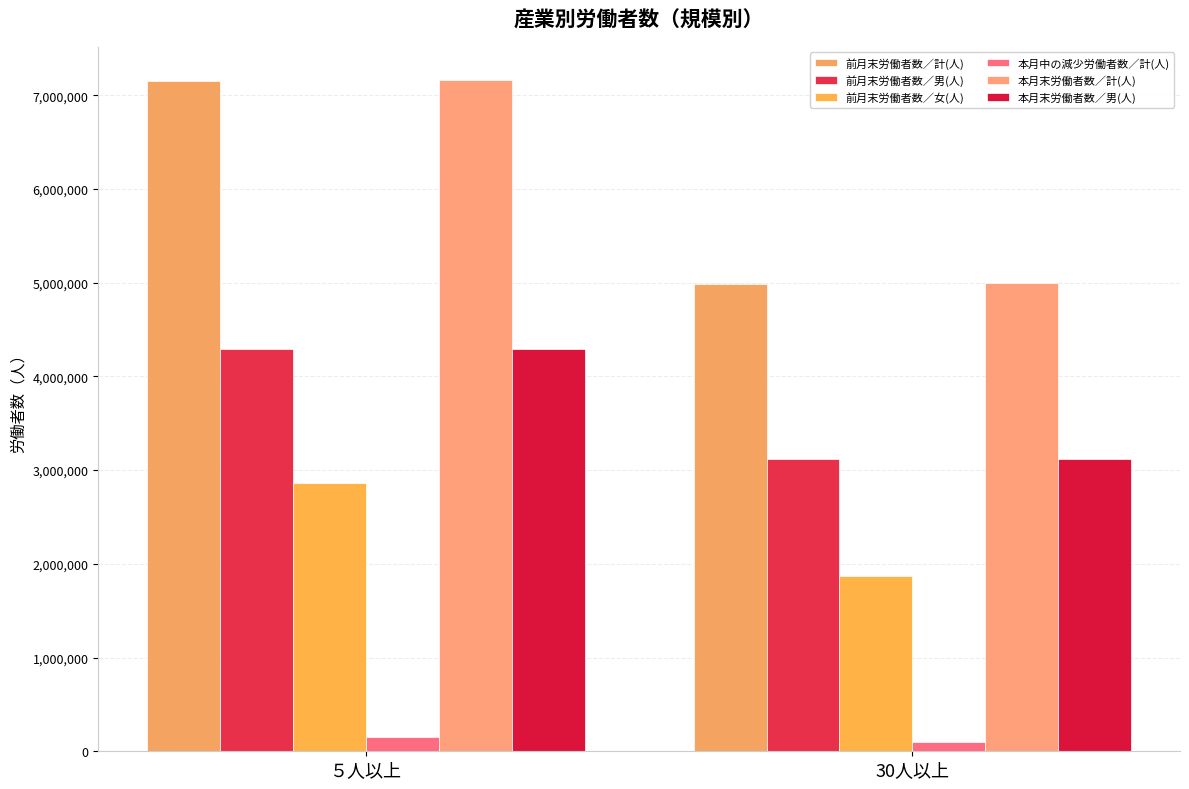

Reading left to right, extract all data points from this chart.

前月末労働者数／計(人): 7155171	4984090
前月末労働者数／男(人): 4294019	3117747
前月末労働者数／女(人): 2861152	1866343
本月中の減少労働者数／計(人): 148958	95879
本月末労働者数／計(人): 7158725	4994329
本月末労働者数／男(人): 4292098	3121872